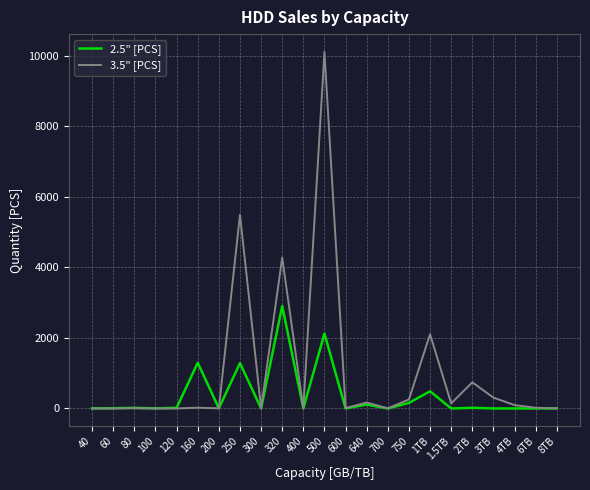

Which series has the largest range (max minus min)?

3.5" [PCS]